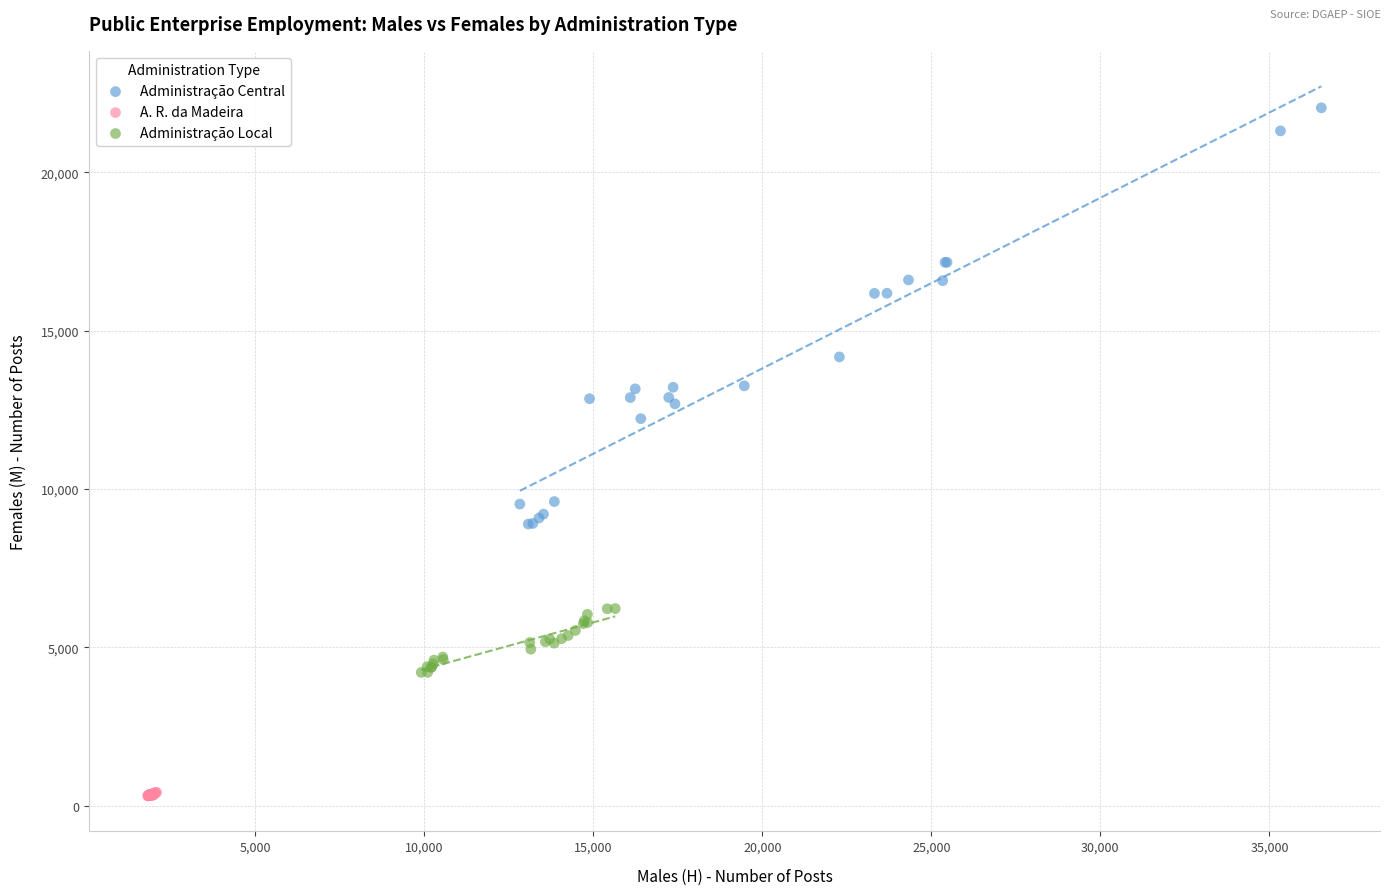

Which series reaches the maximum Y coordinate?

Administração Central